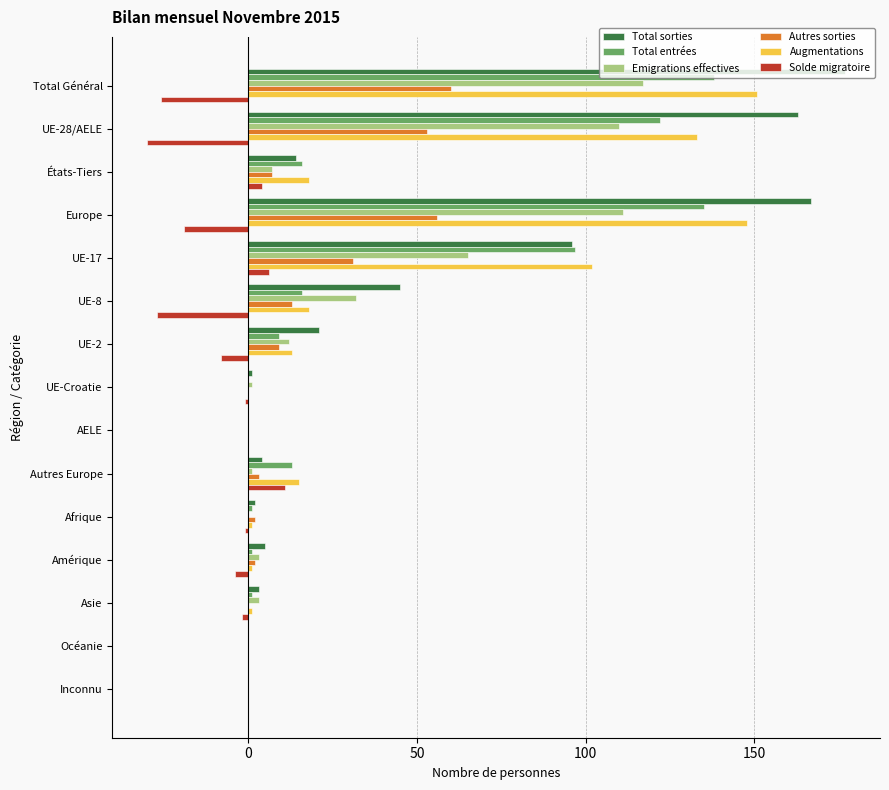

Is the value of Augmentations at UE-8 greater than the value of Total sorties at Asie?

Yes